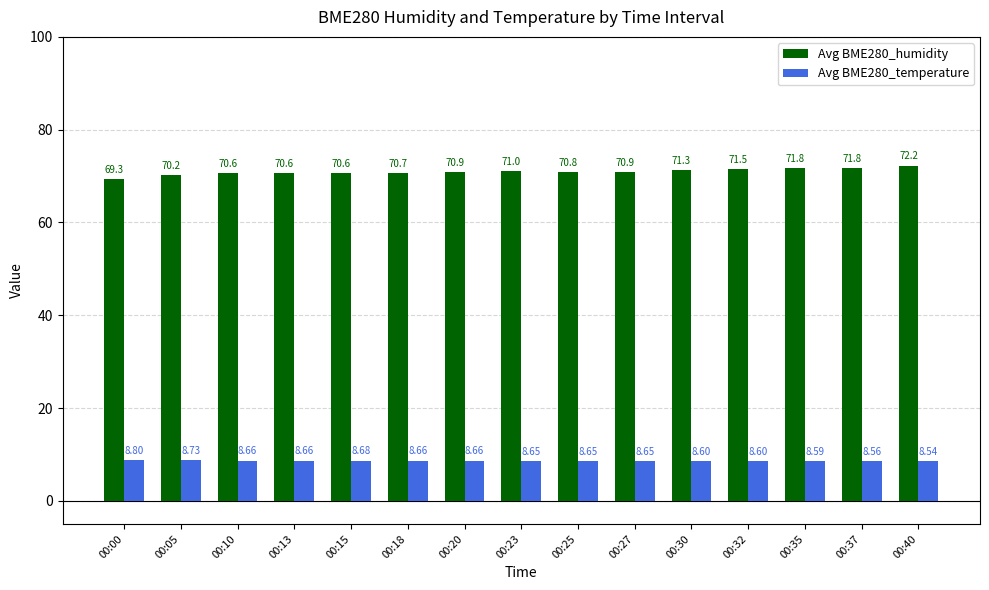

The Avg BME280_humidity series shows 25.0 at 00:15. True or false?

False